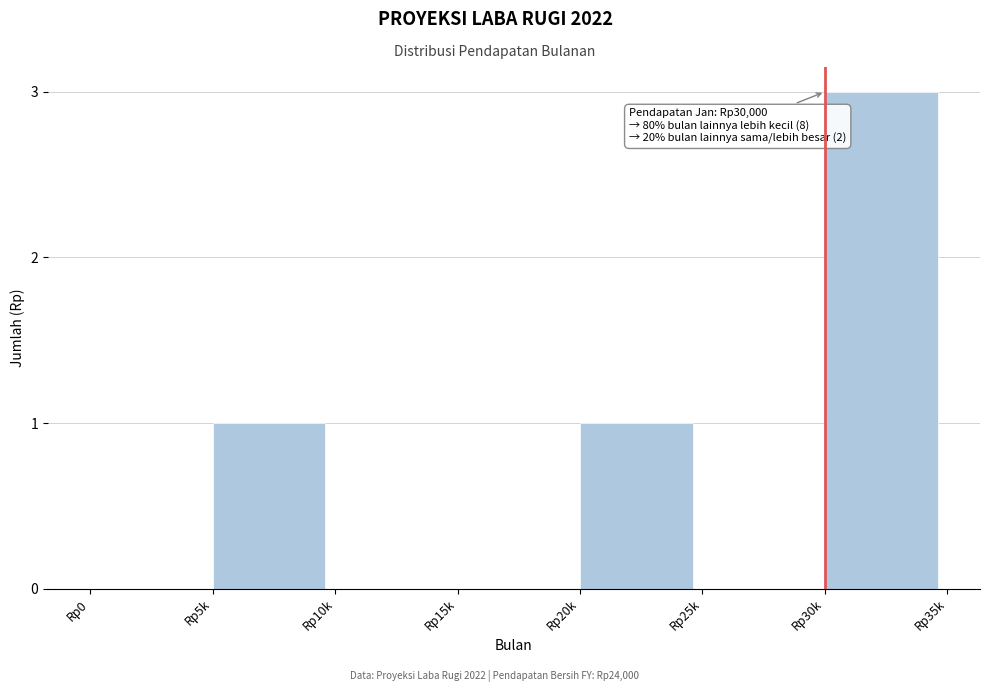

Reading right to left, extract all data points from this chart.

Rp30k=3	Rp25k=0	Rp20k=1	Rp15k=0	Rp10k=0	Rp5k=1	Rp0=0